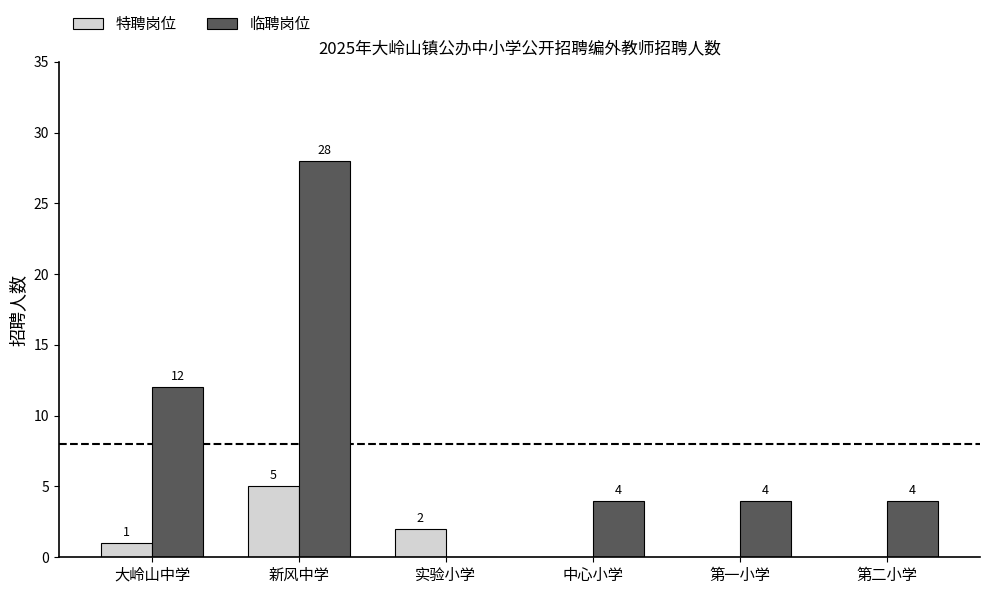

The 临聘岗位 series shows 12 at 大岭山中学. True or false?

True